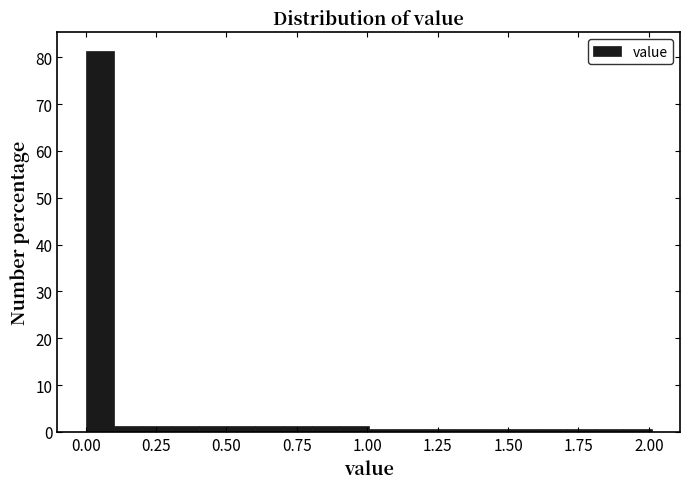

Around what value on the x-axis is the tallest bar? Give the approximate position of its centre, as read against the axis.

0.05